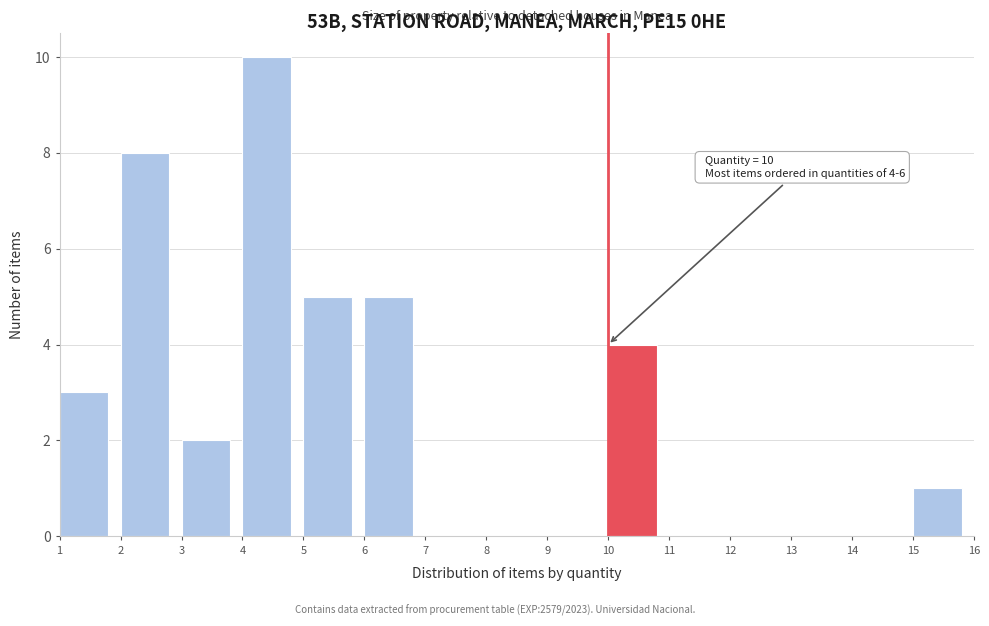

Which range on the x-axis has the tallest bar?

4 to 5